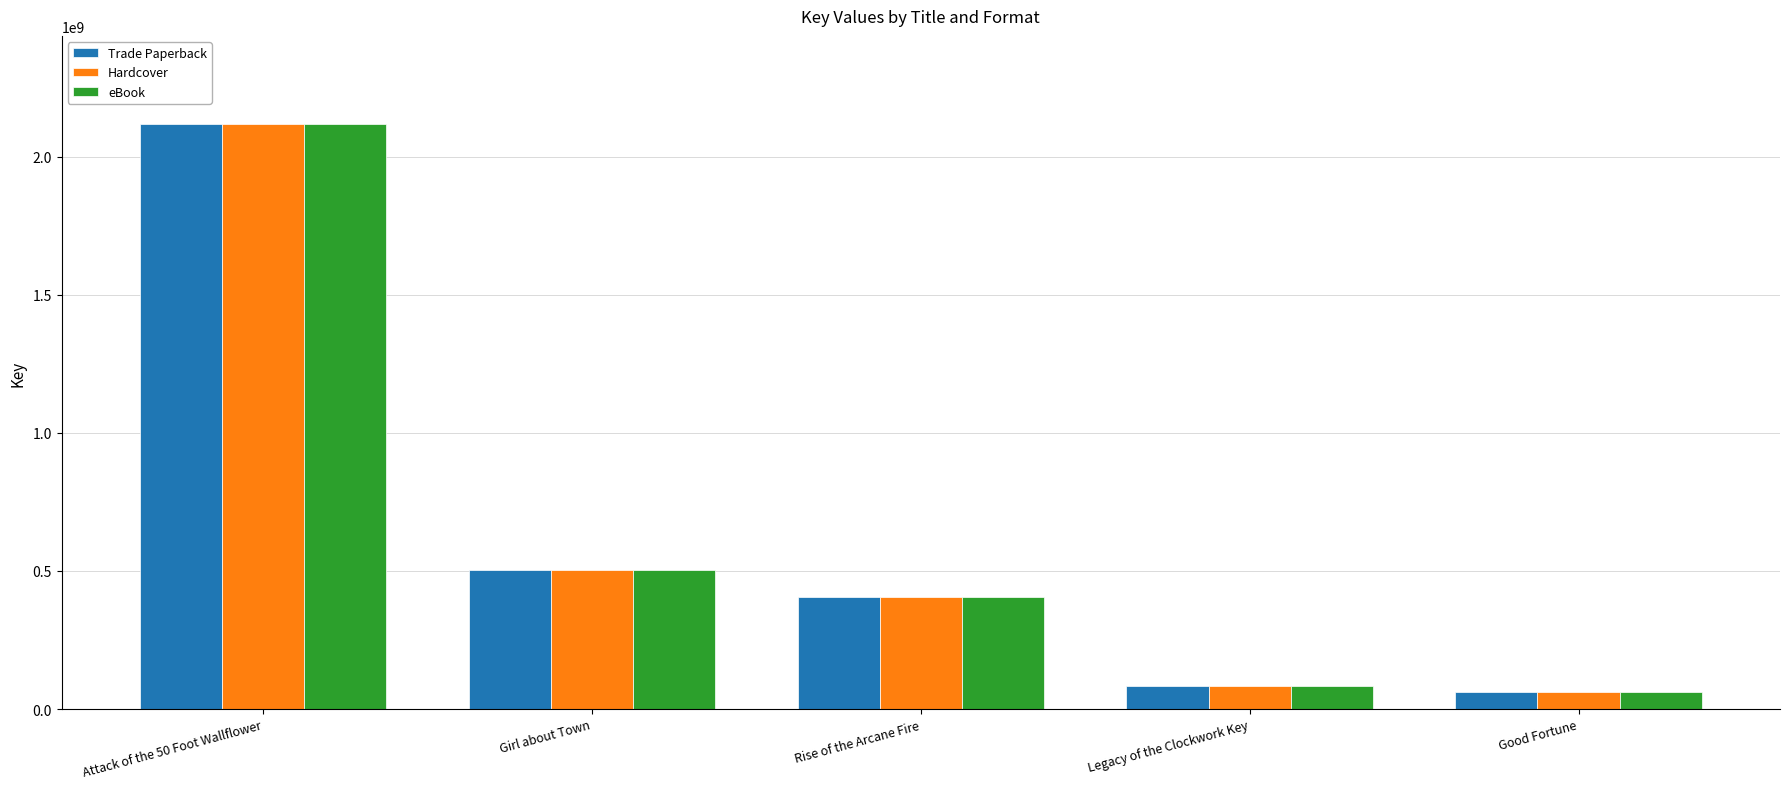

What is the total value across all series at Girl about Town?

1509143733